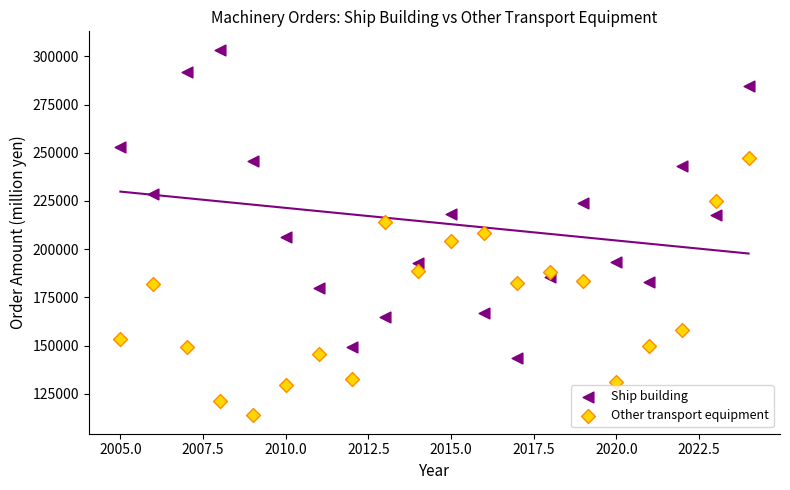

Across all data points, what is the range of X values (max minus min)?

19